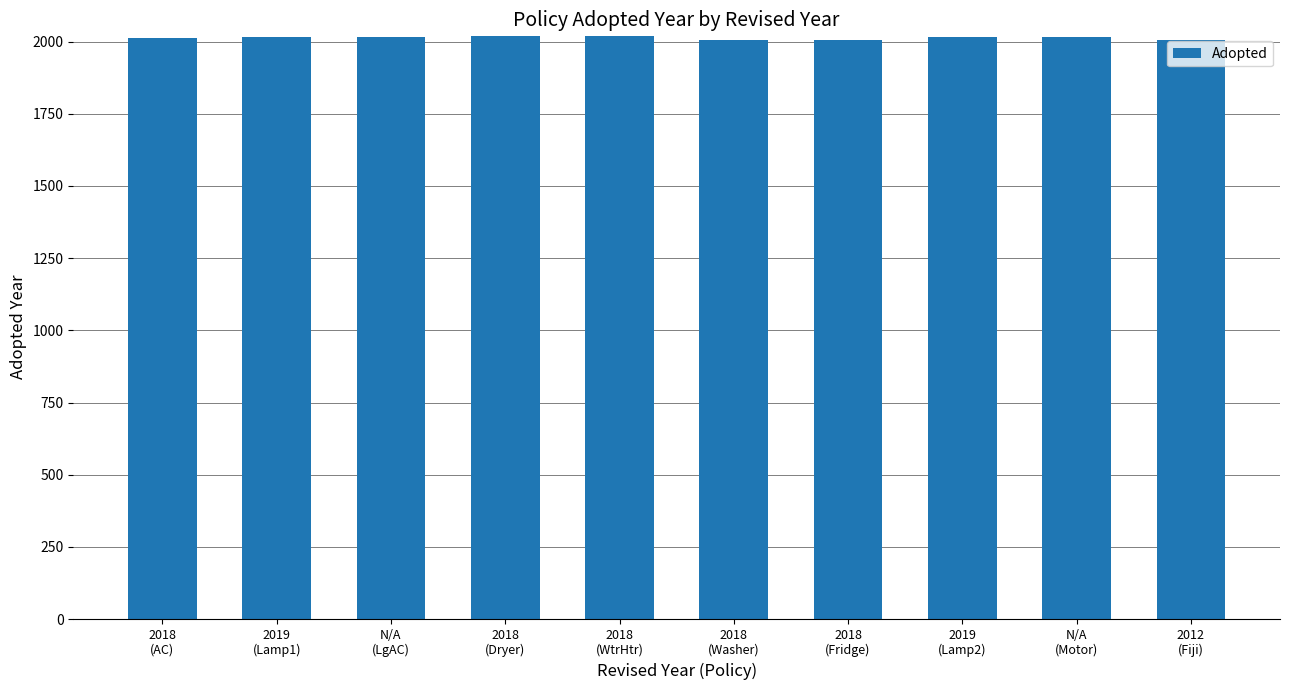

What is the label of the 4th bar from the right?

2018
(Fridge)